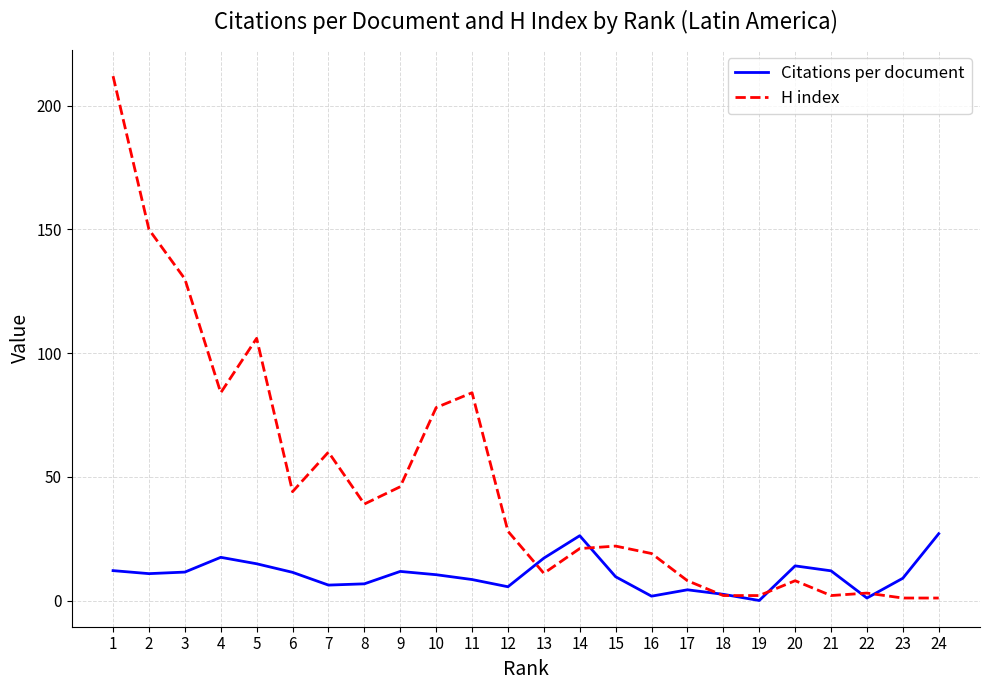

Which series changed the most between 23 and 24?

Citations per document